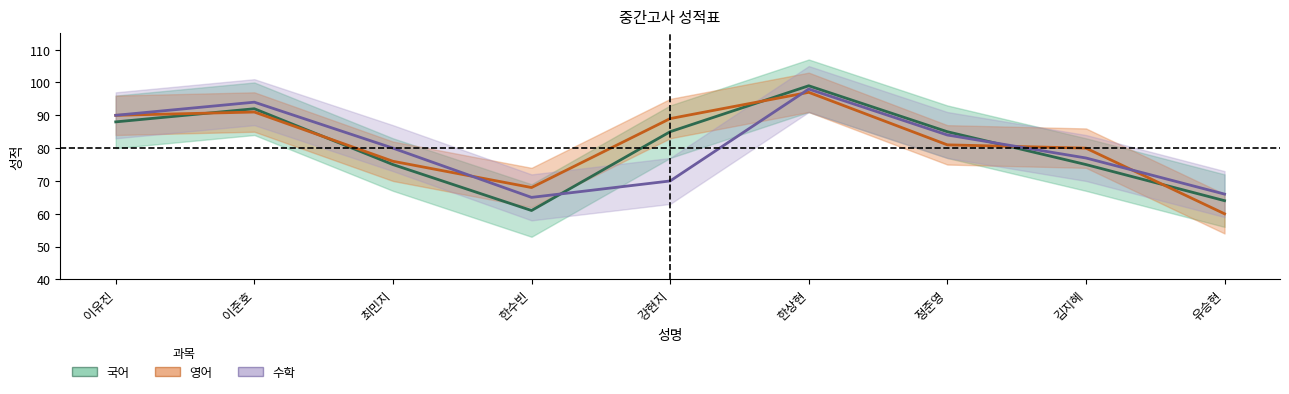

What is the sum of all 국어 values?

724